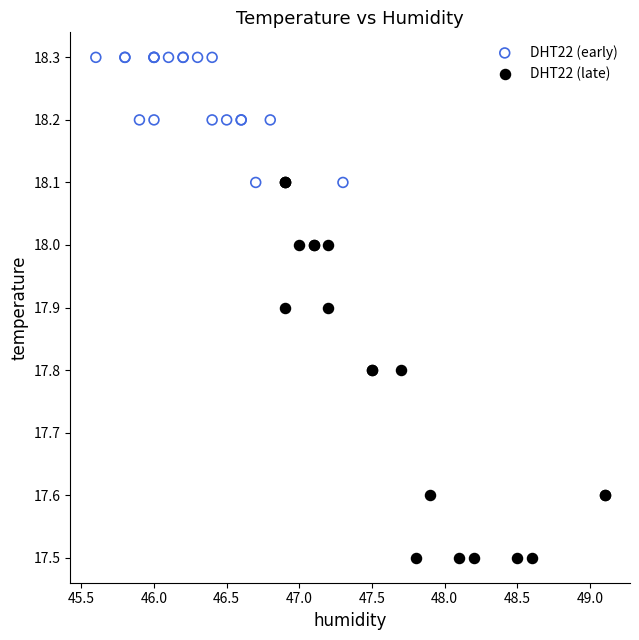

Which series has the widest spread of Y values?

DHT22 (late)